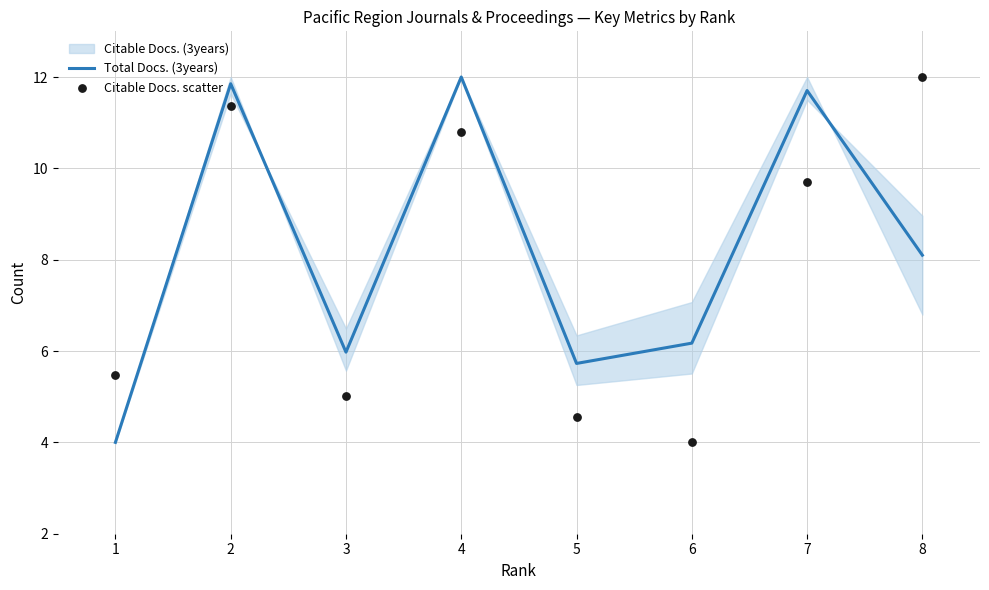

Which series has the largest total across all categories?

Total Docs. (3years)